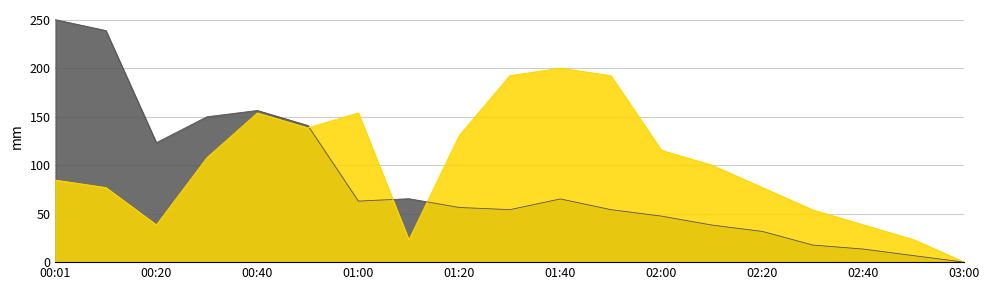

What position from the right is 00:40?

15